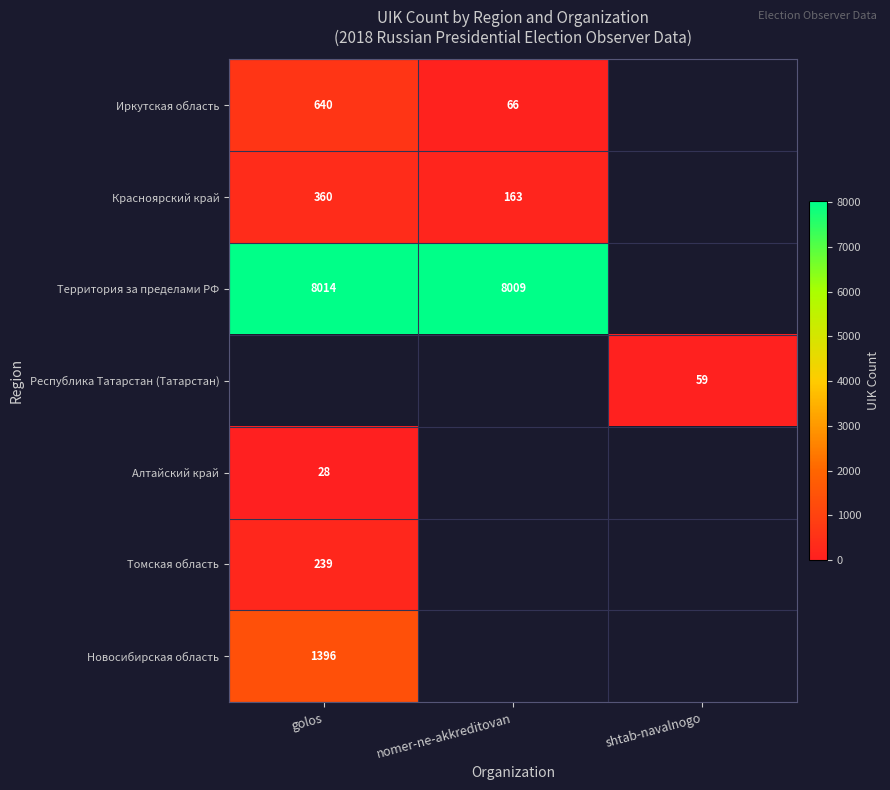

Is it true that Иркутская область equals 1065.0 at golos?

False